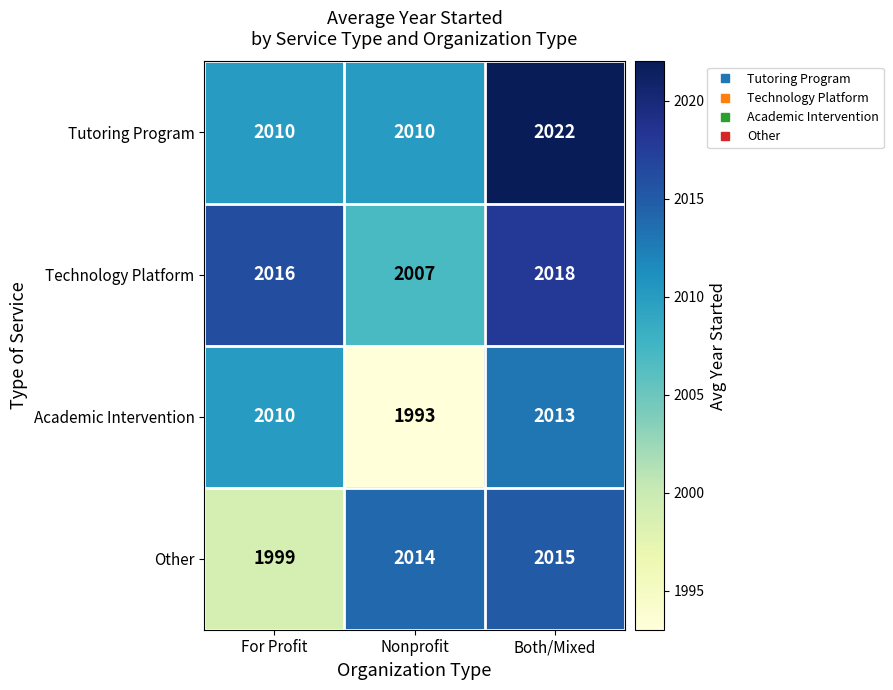

True or false: Technology Platform has a value of 2007 at Nonprofit.

True